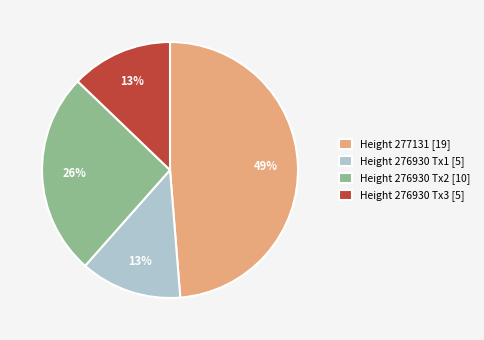

Count the number of slices in the pie.

4